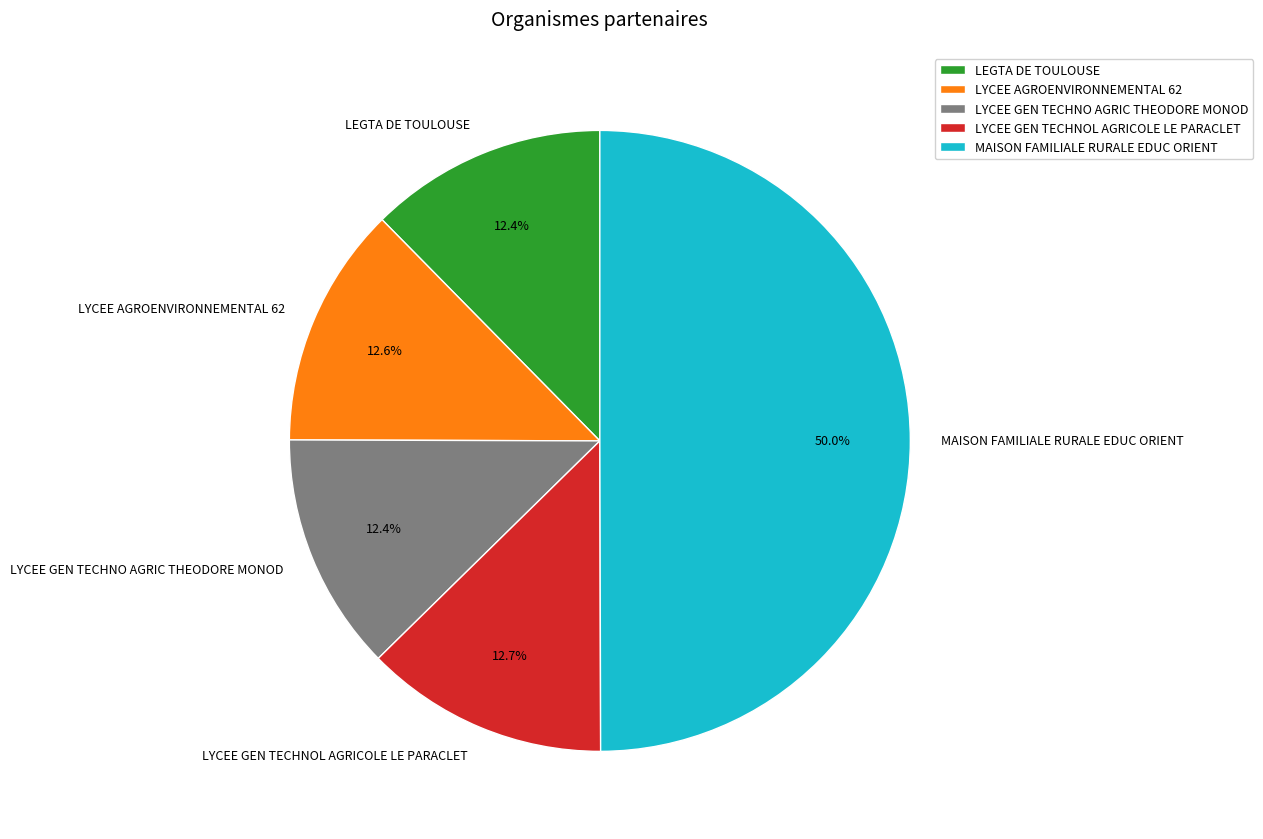

How many slices are in this pie chart?

5